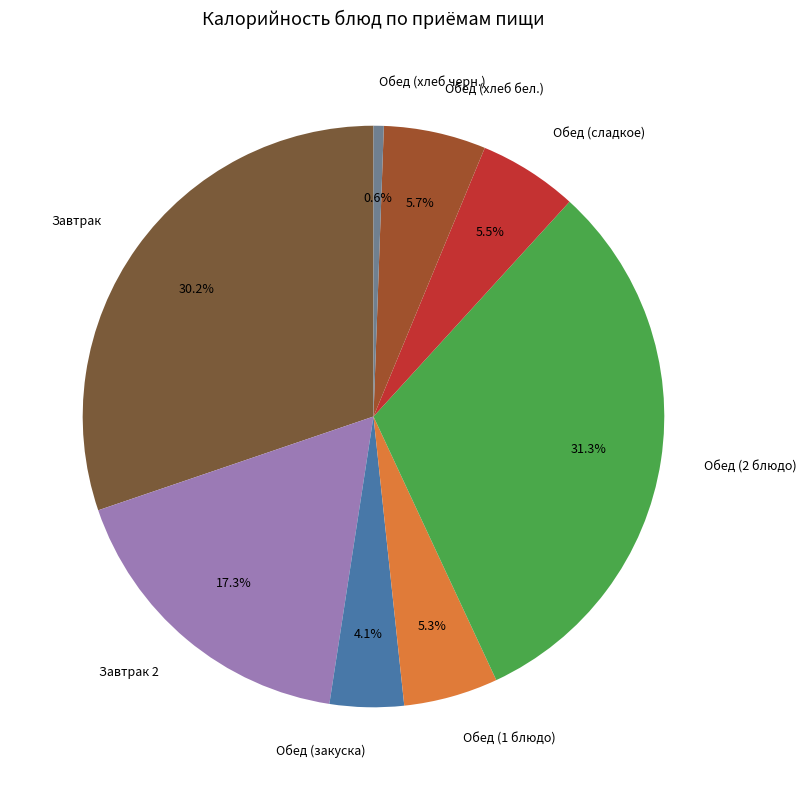

Approximately how many times larger is the value at Обед (сладкое) compared to Завтрак 2?

0.3